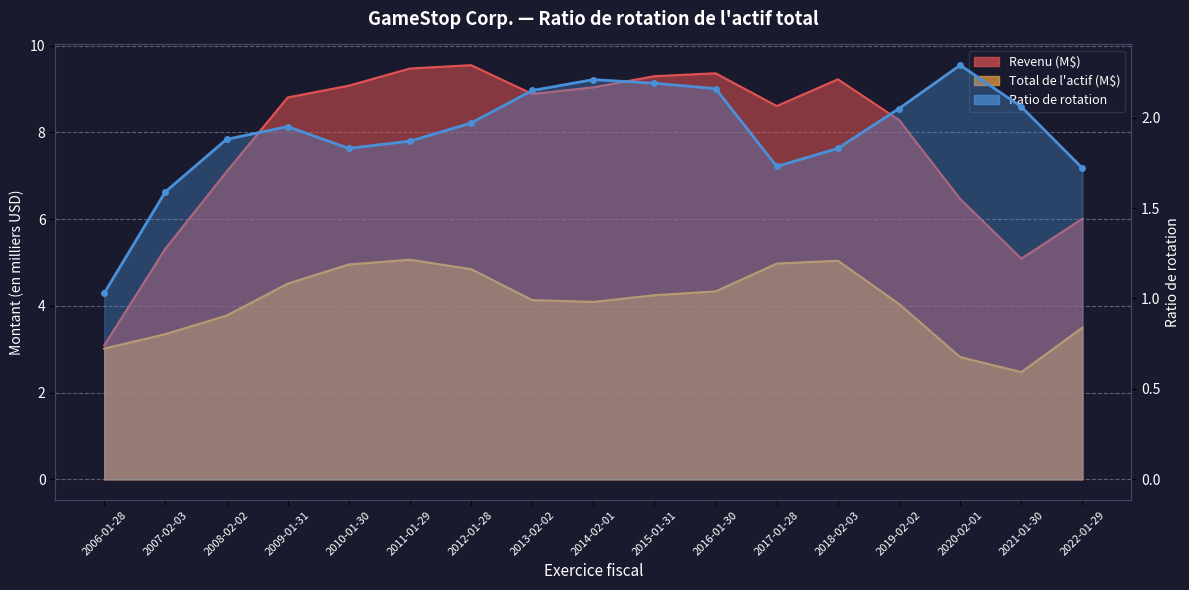

Which series has the widest spread of values?

Revenu